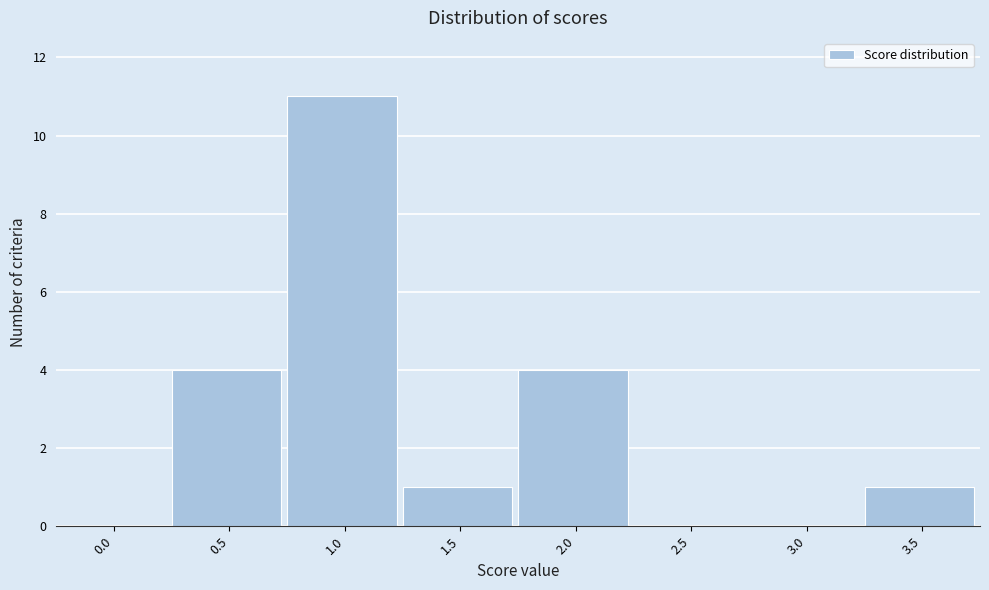

Reading left to right, transcribe all the data shown in this chart.

0.0=0	0.5=4	1.0=11	1.5=1	2.0=4	2.5=0	3.0=0	3.5=1